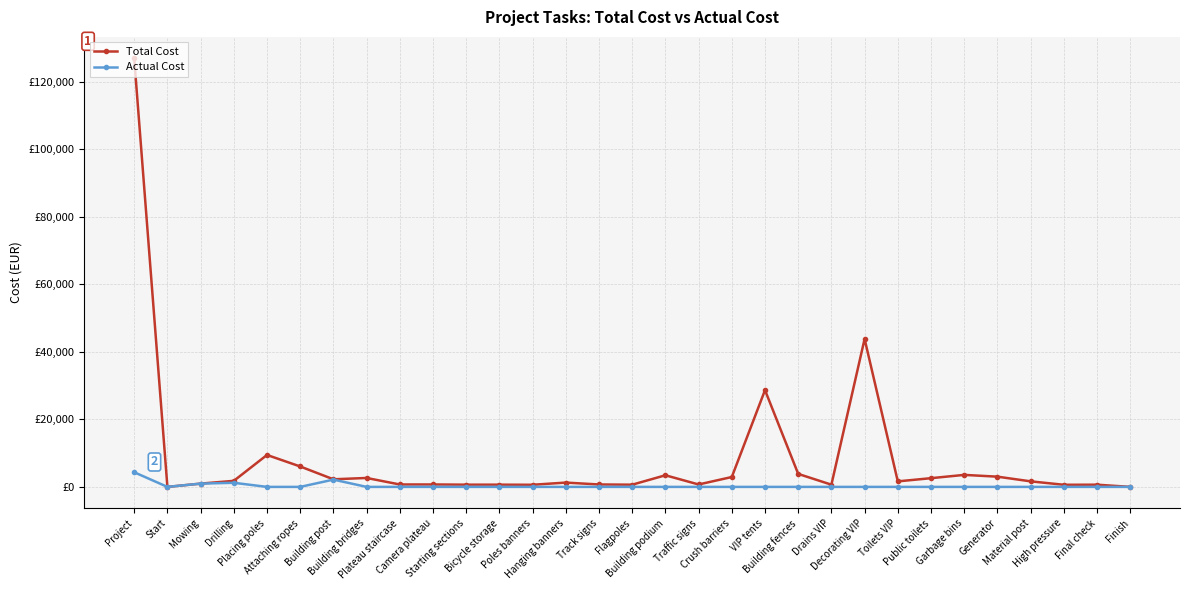

What is the label of the 18th point from the left?

Traffic signs